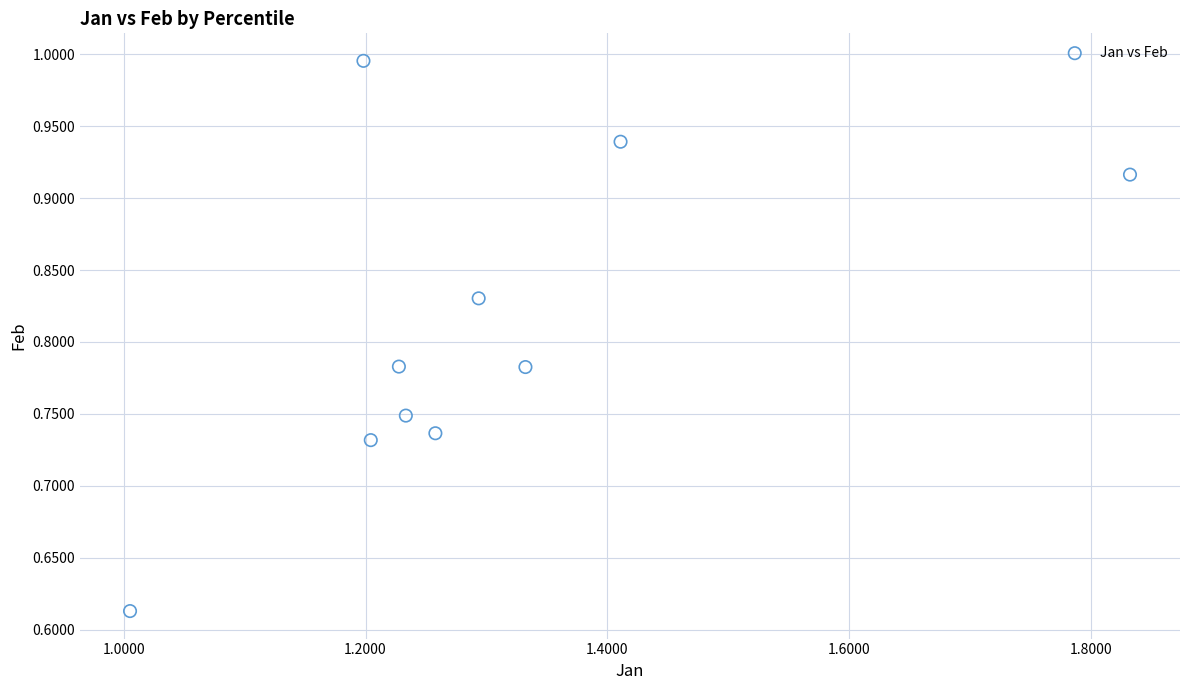

What is the range of Y values (max minus min)?

0.4